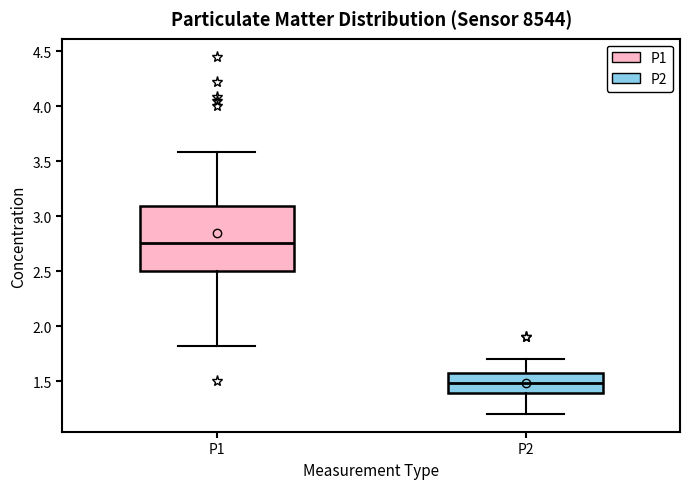

Where does the lower whisker of the box for P1 end on the y-axis? The values are not printed on the chart, so give them approximately, as read against the axis.

1.80